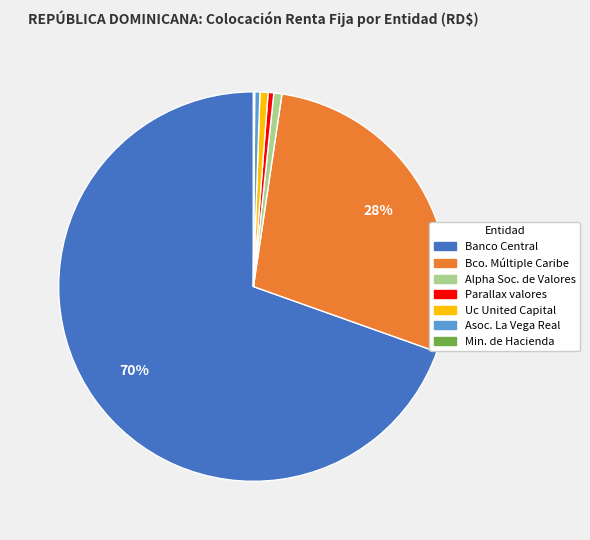

To the nearest percent, what is the average slice percentage?

14%